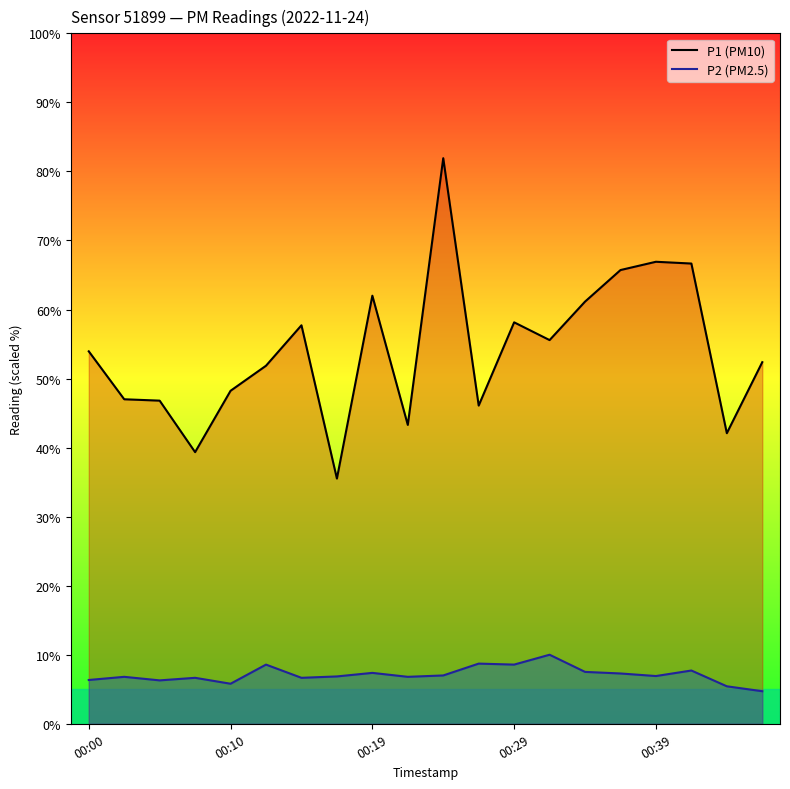

Which series changed the most between 00:39 and 9?

P1 line